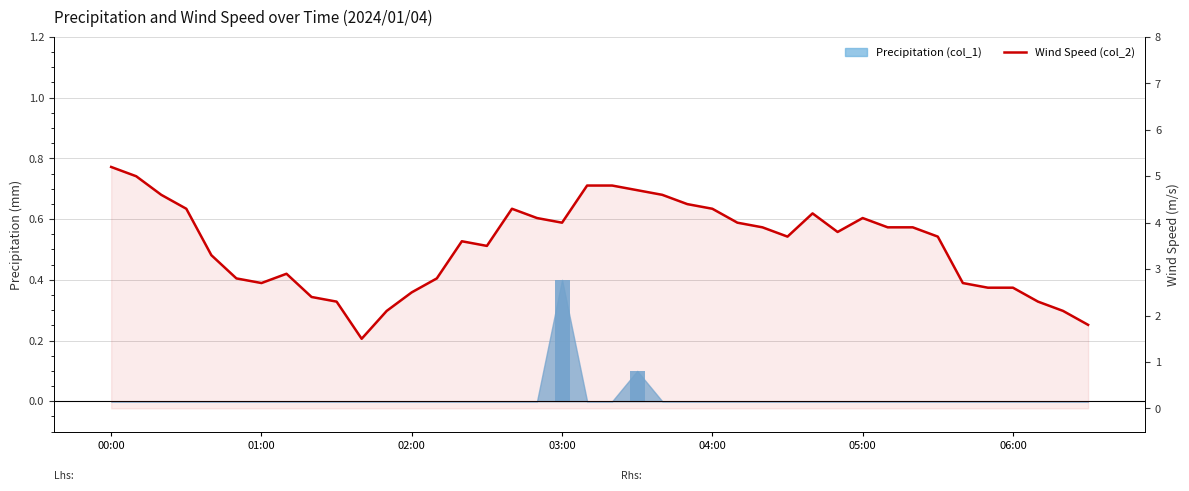

What is the label of the 1st bar from the left?

00:00